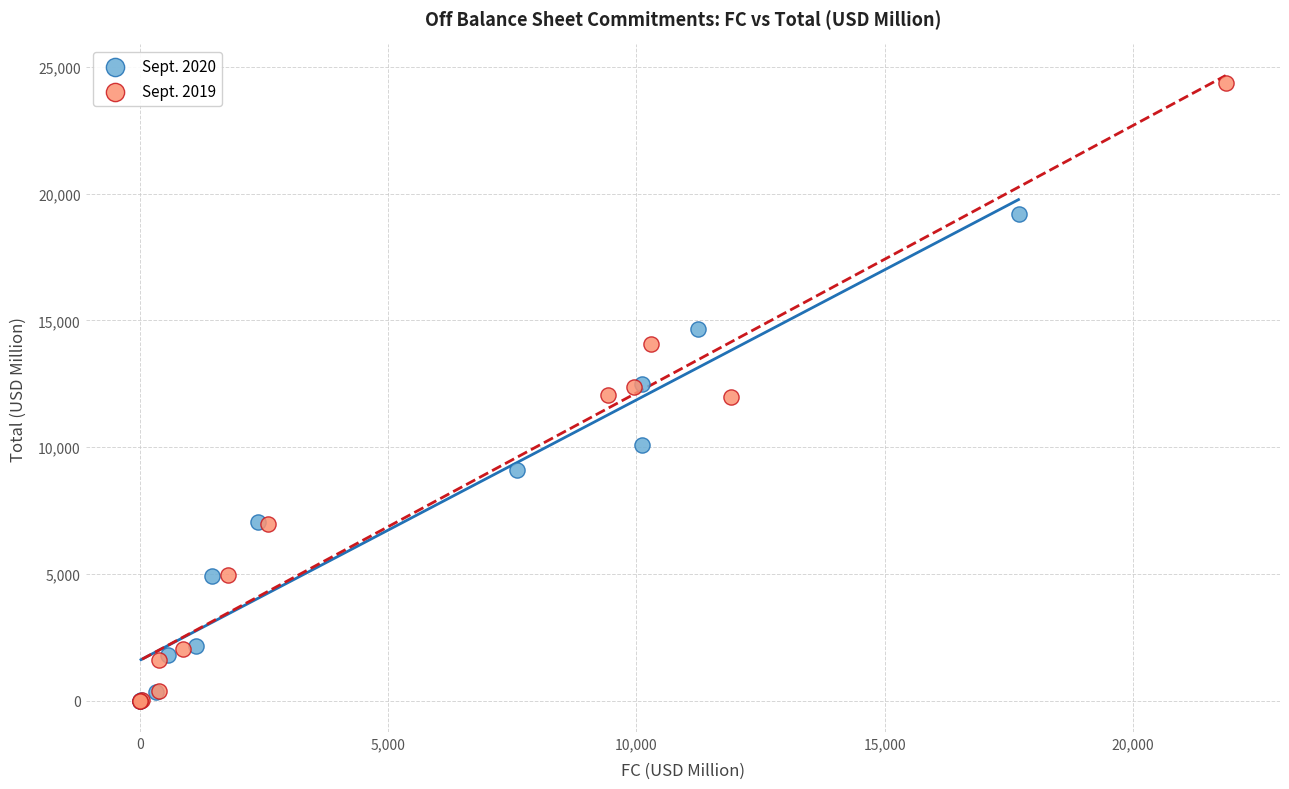

Which series has the widest spread of Y values?

Sept. 2019